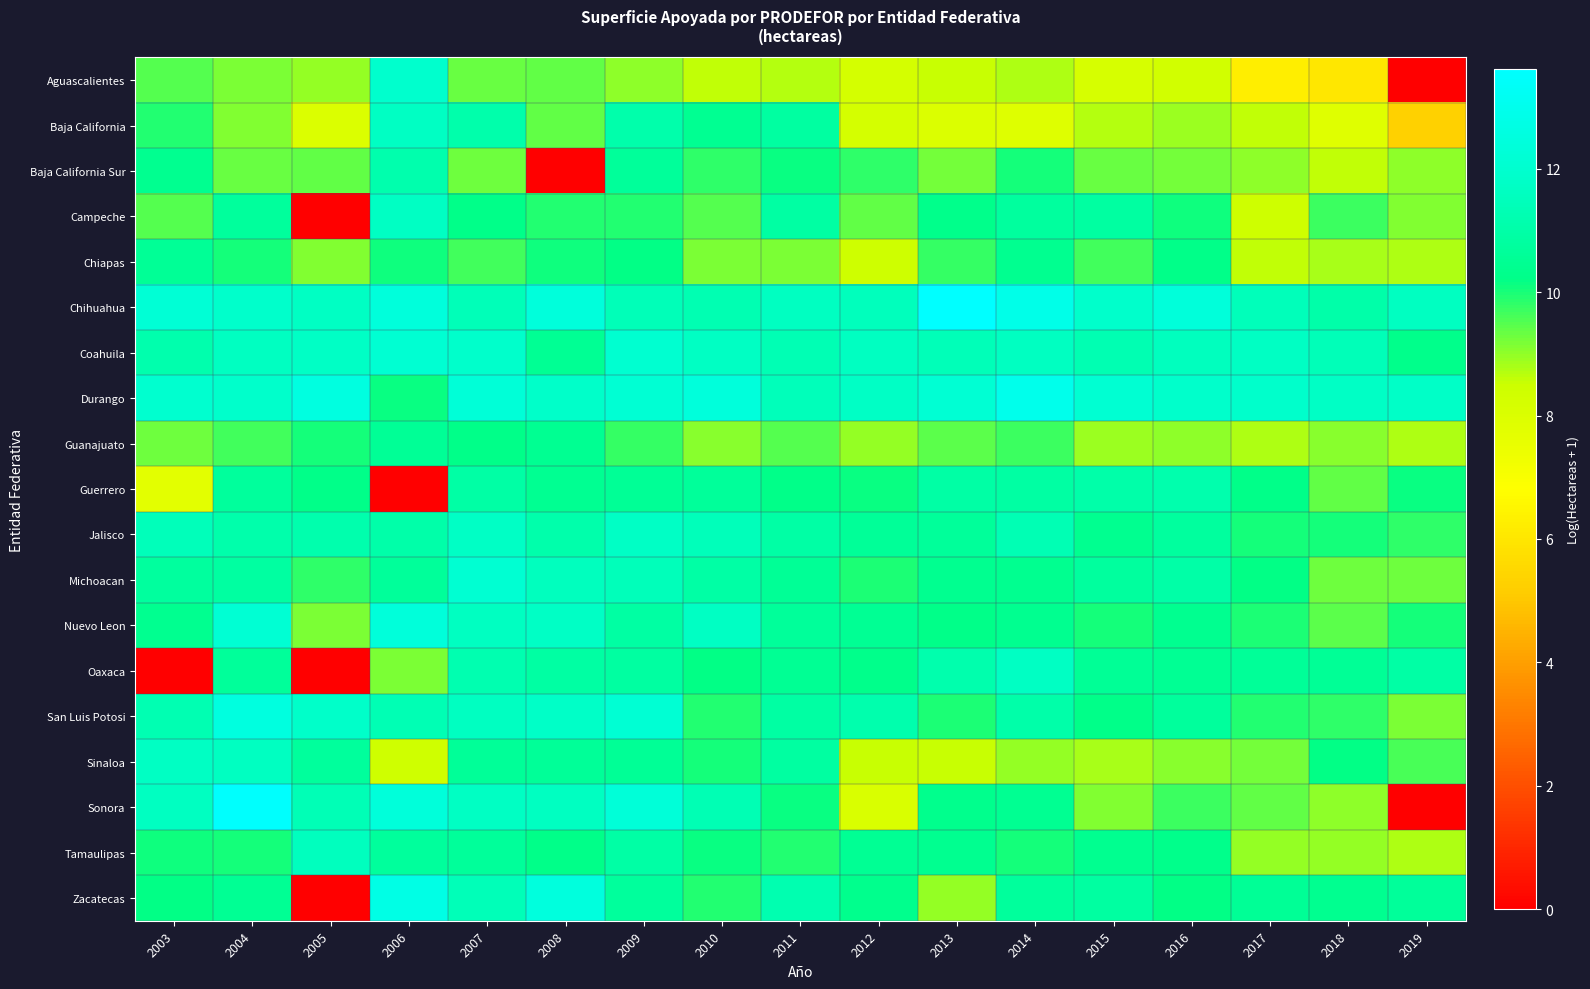

What is the difference between the highest and lowest values at 2014?

5.0